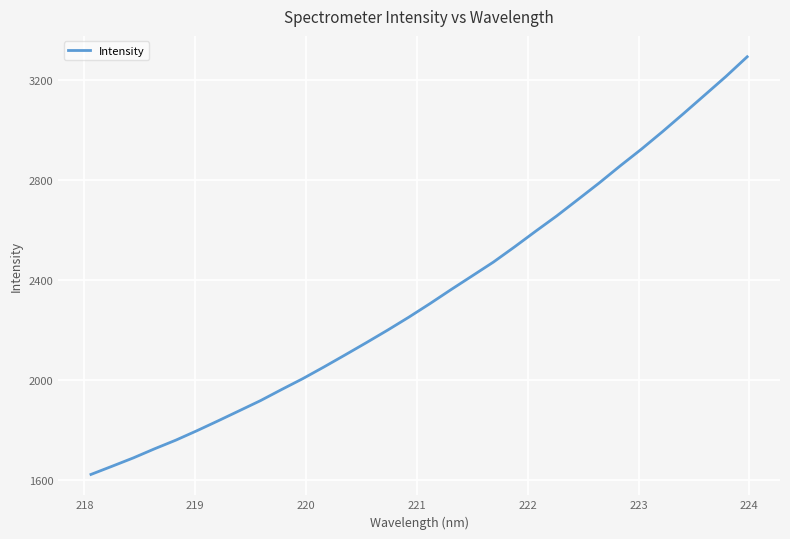

What is the greatest value displayed?

3292.9